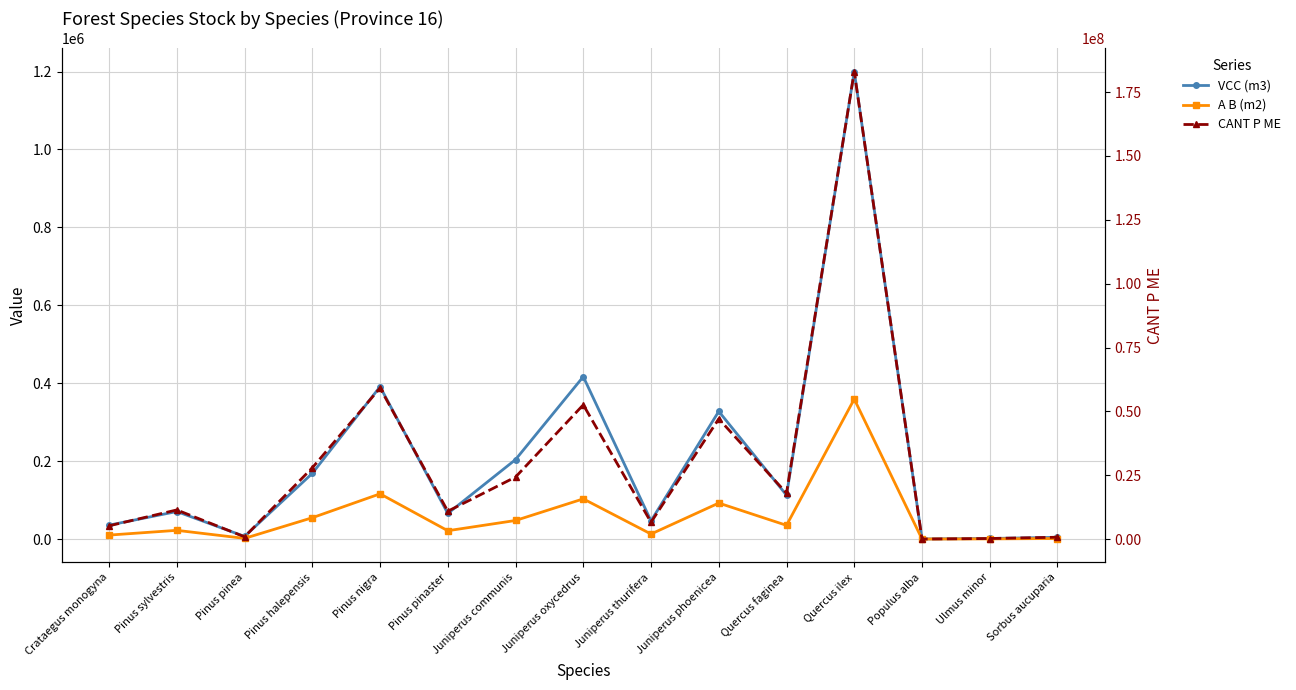

What value does the VCC (m3) series have at Juniperus communis?

204065.6